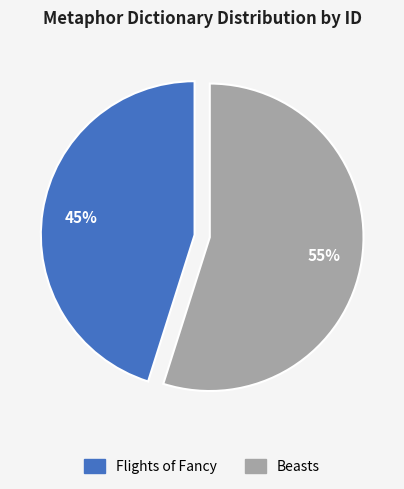

True or false: Beasts accounts for 55% of the total.

True